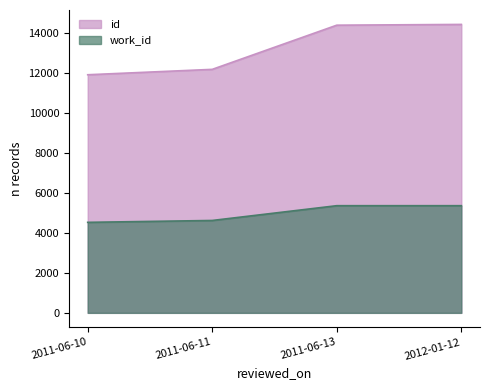

Is the value of work_id at 2011-06-10 greater than the value of id at 2012-01-12?

No